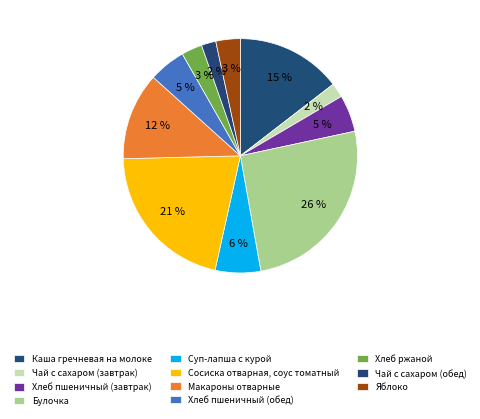

True or false: Хлеб пшеничный (завтрак) accounts for 5% of the total.

True